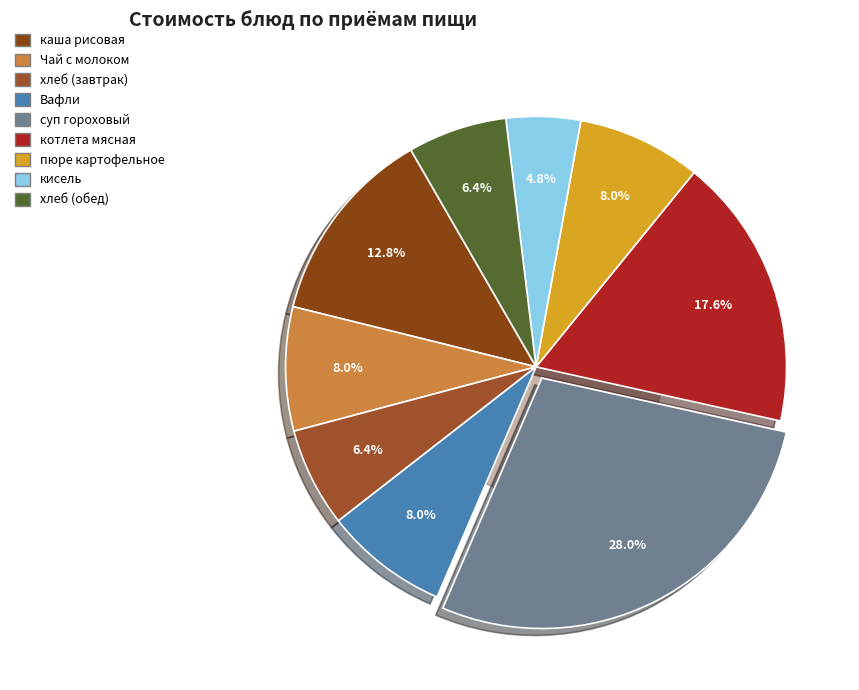

How many slices are in this pie chart?

9